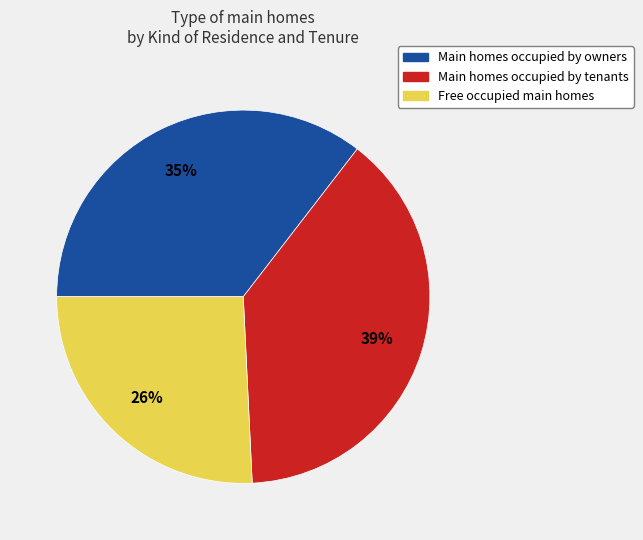

To the nearest percent, what is the average slice percentage?

33%